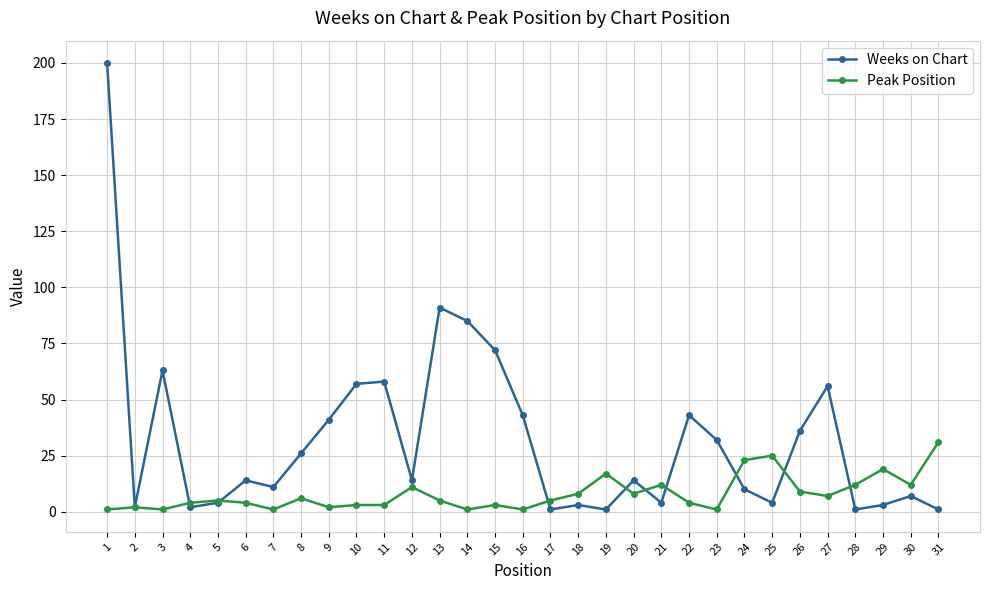

What is the difference between the highest and lowest values at 9?

39